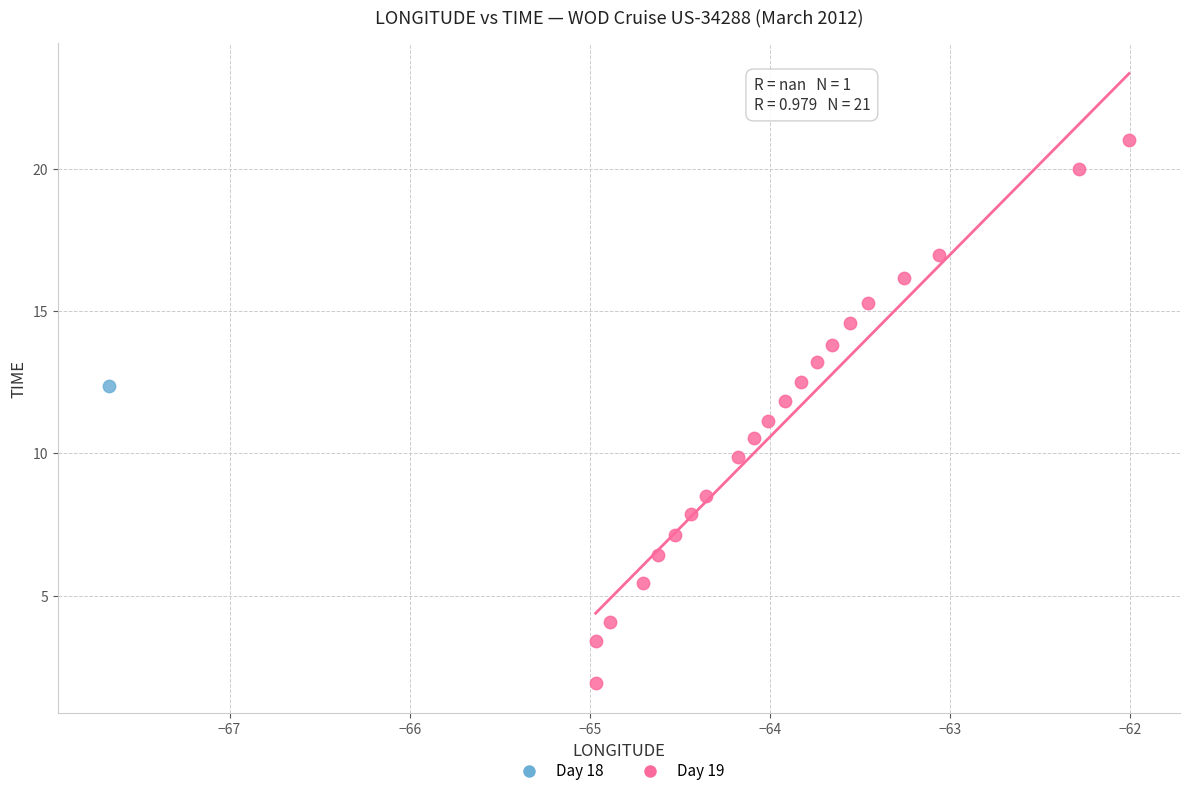

What are all the series names shown in the legend?

Day 18, Day 19